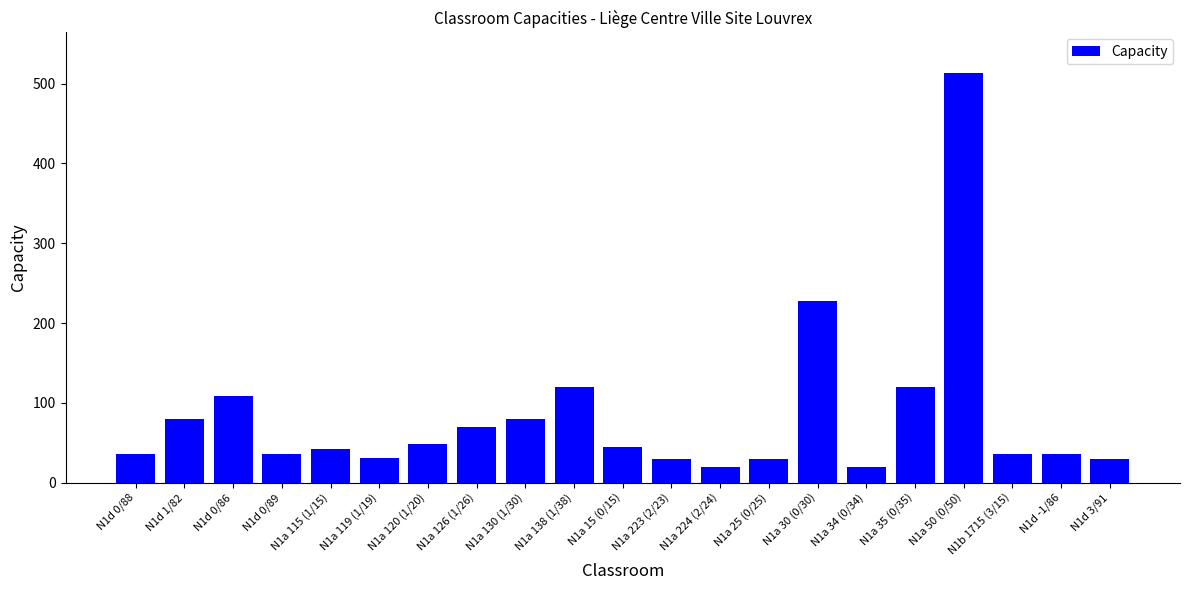

What is the ratio of the value at N1a 34 (0/34) to the value at N1d 0/88?

0.6